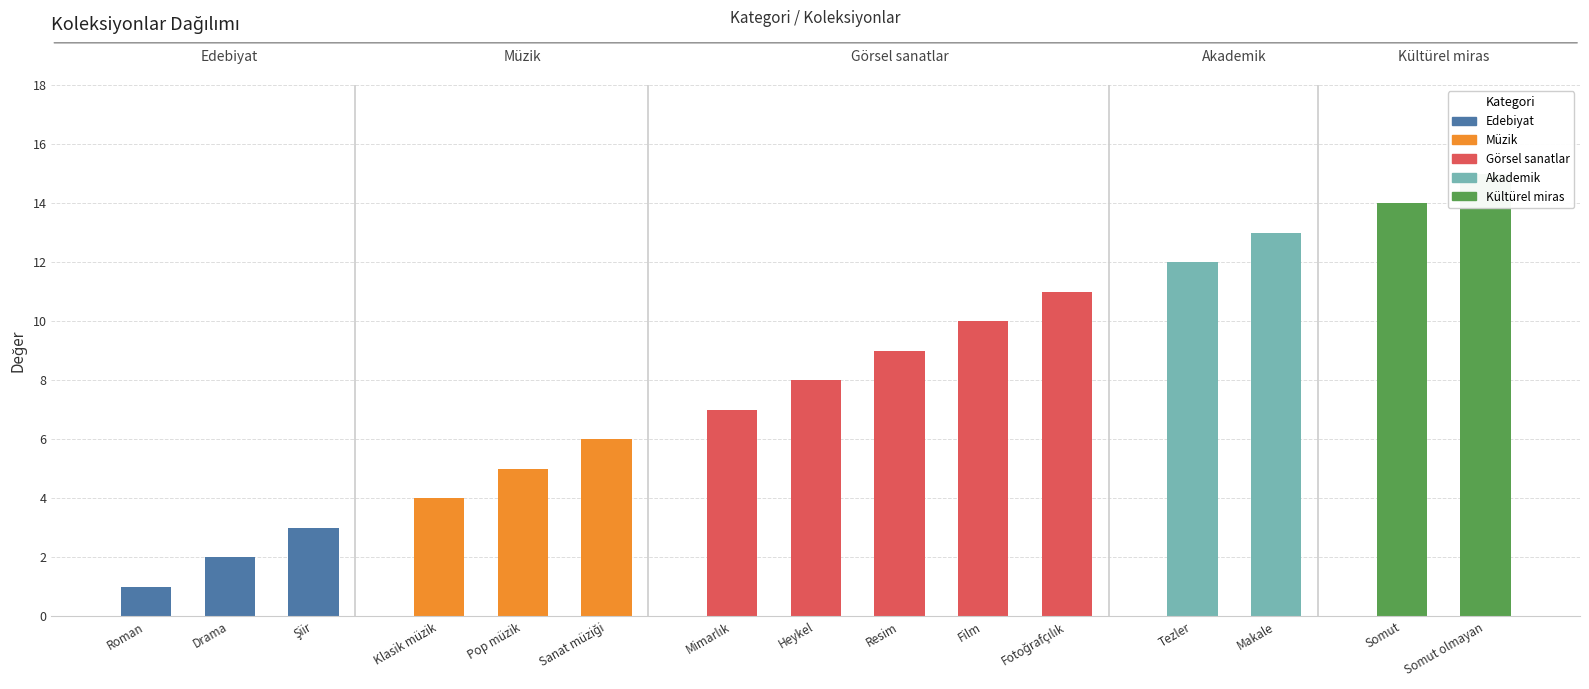

Is it true that the value at Görsel sanatlar: Film is 10?

True